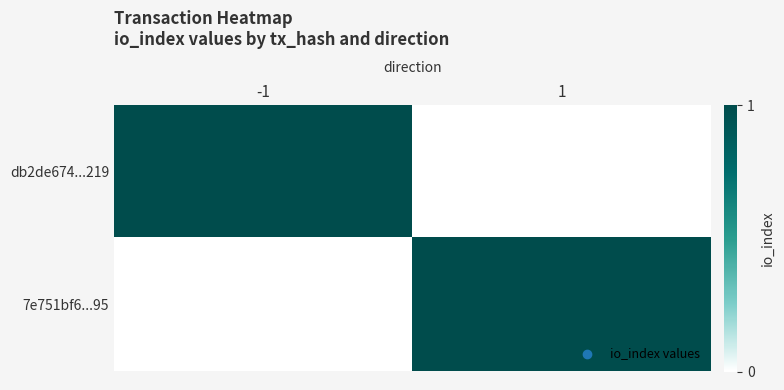

Reading left to right, transcribe all the data shown in this chart.

db2de674...219: -1=1	1=0
7e751bf6...95: -1=0	1=1